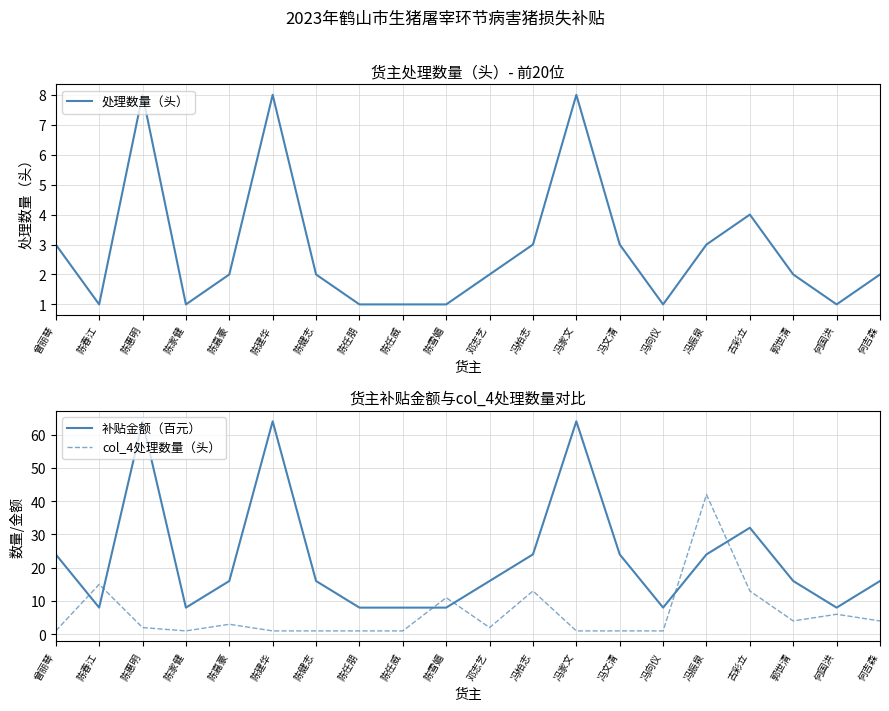

What are all the series names shown in the legend?

处理数量（头）, 补贴金额（百元）, col_4处理数量（头）